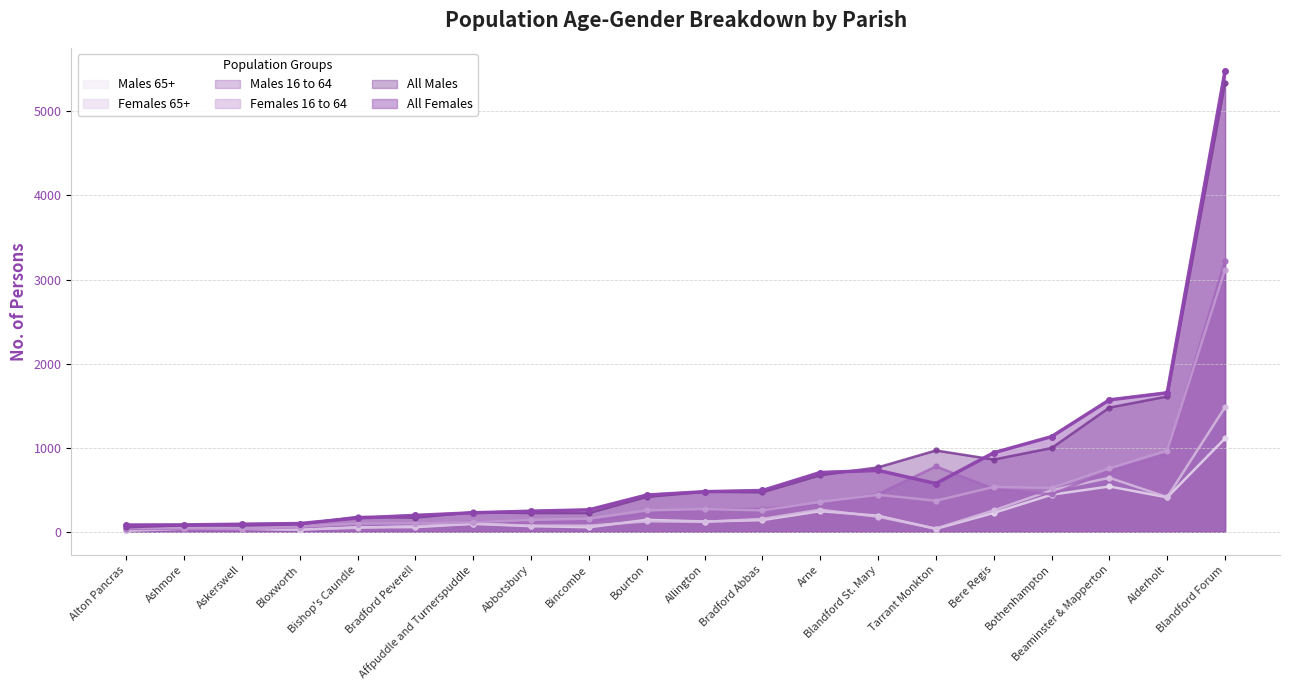

Is the value of Females 65+ at Blandford Forum greater than the value of All Males at Alton Pancras?

Yes